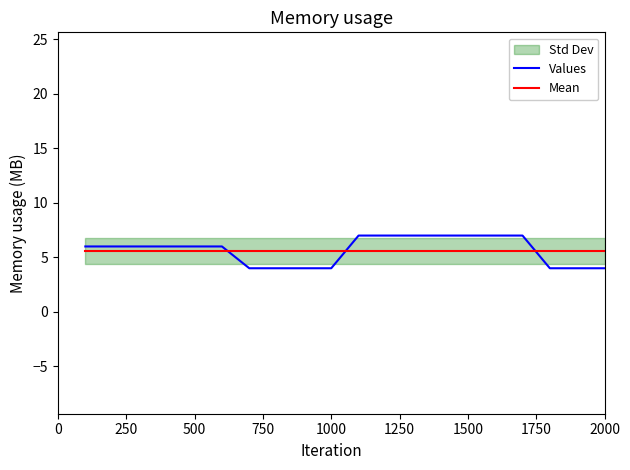

Reading left to right, what are all the values shown in this chart?

Values: 6.0	6.0	6.0	6.0	6.0	6.0	4.0	4.0	4.0	4.0	7.0	7.0	7.0	7.0	7.0	7.0	7.0	4.0	4.0	4.0
Mean: 5.6	5.6	5.6	5.6	5.6	5.6	5.6	5.6	5.6	5.6	5.6	5.6	5.6	5.6	5.6	5.6	5.6	5.6	5.6	5.6